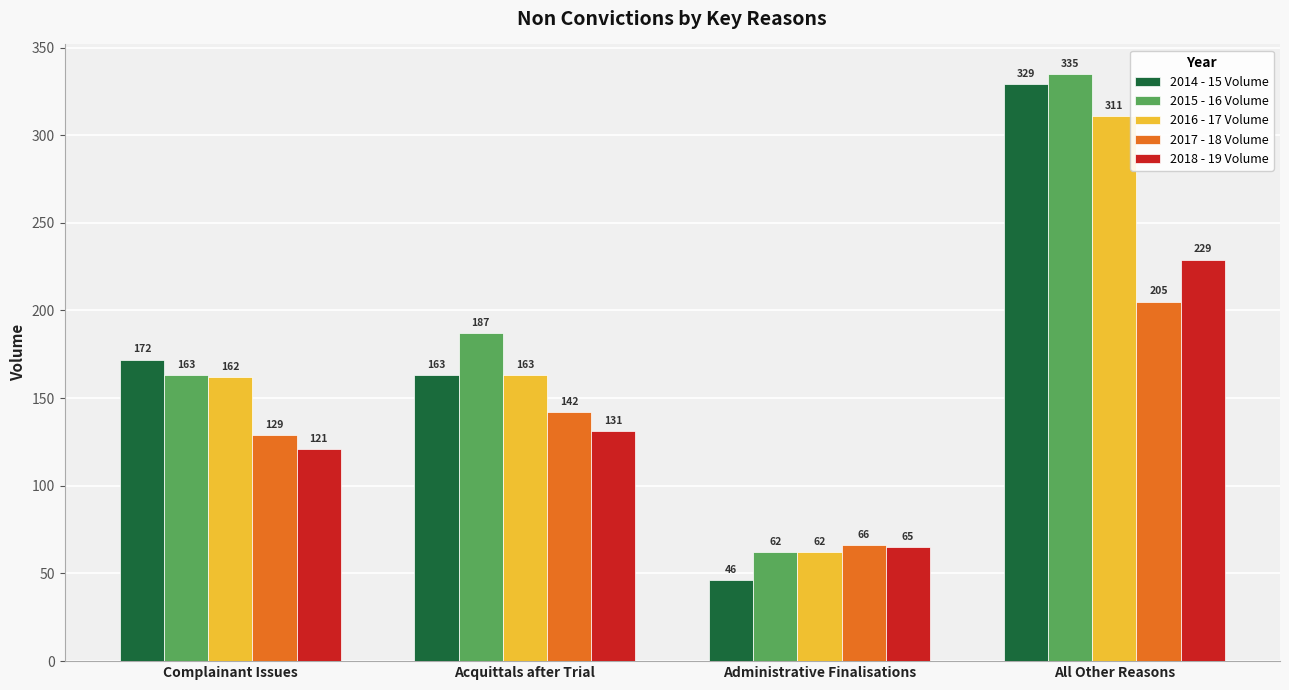

The 2016 - 17 Volume series shows 235 at Acquittals after Trial. True or false?

False